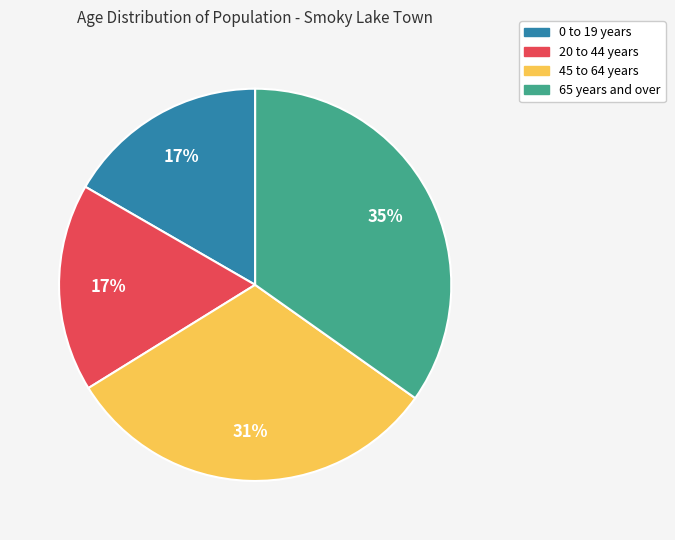

Which slice is the largest?

65 years and over